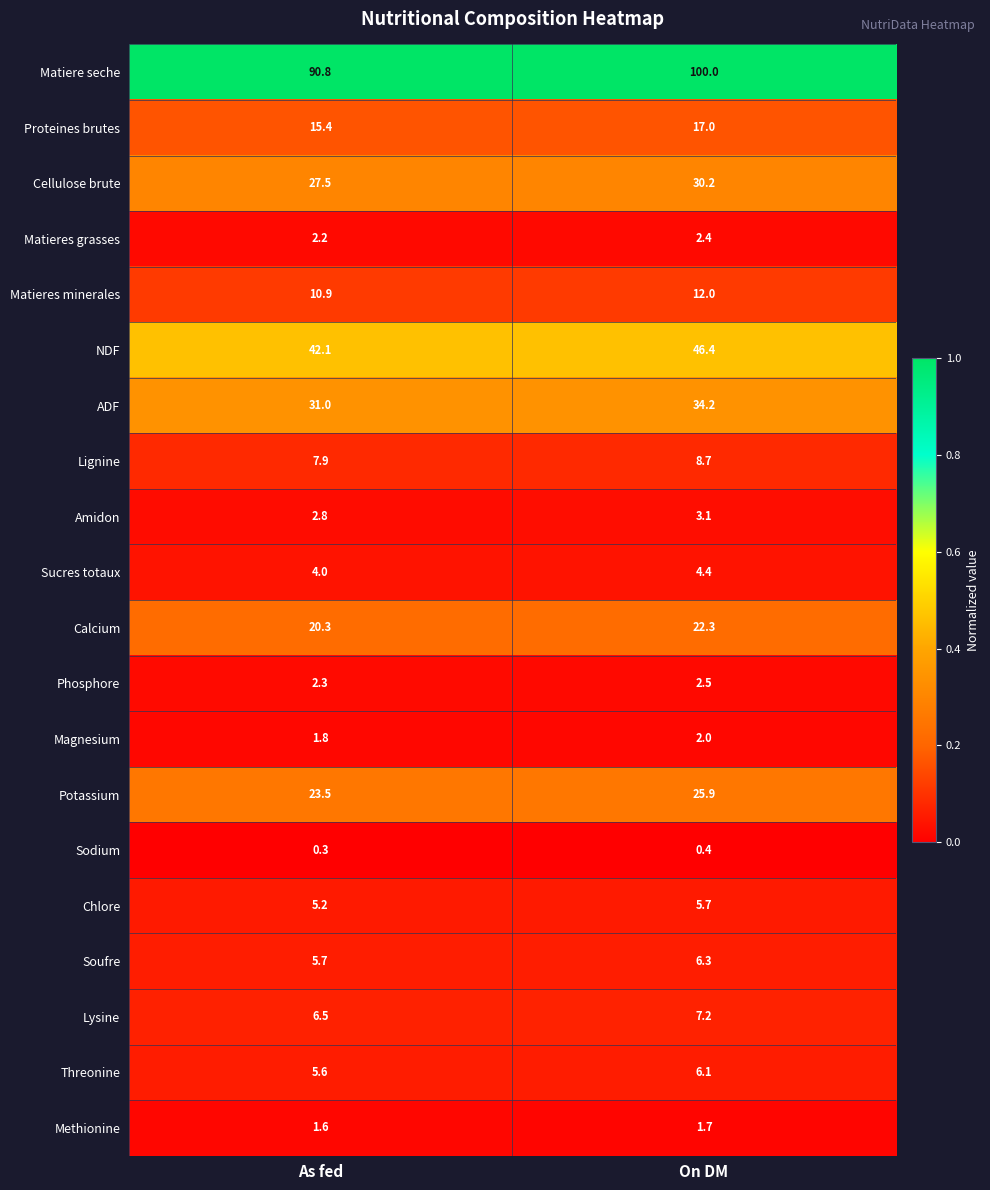

What is the maximum value for Matiere seche?

100.0